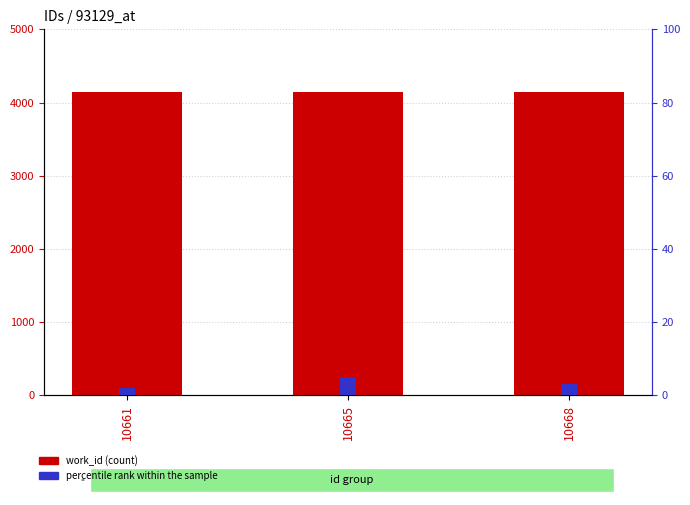

Between 10661 and 10668, which is larger?

10661